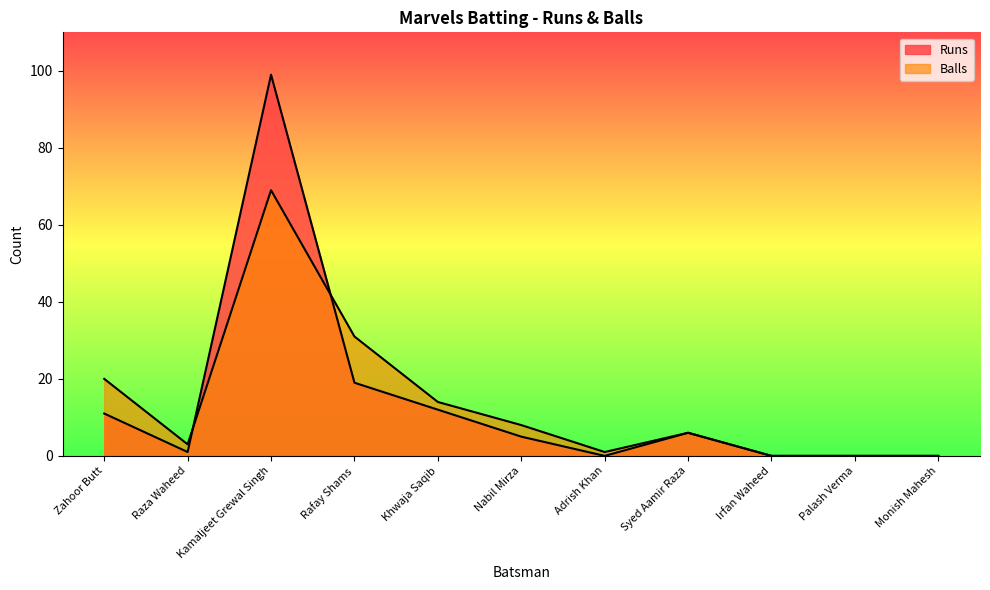

Where does the Runs series first go above 5?

Zahoor Butt